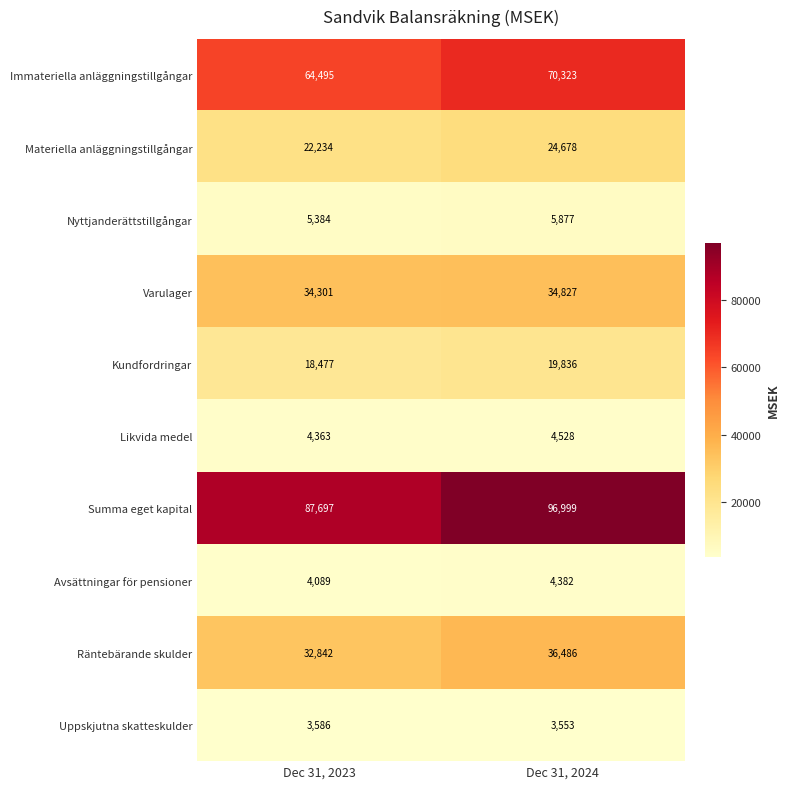

What is the average value of the Likvida medel series?

4446